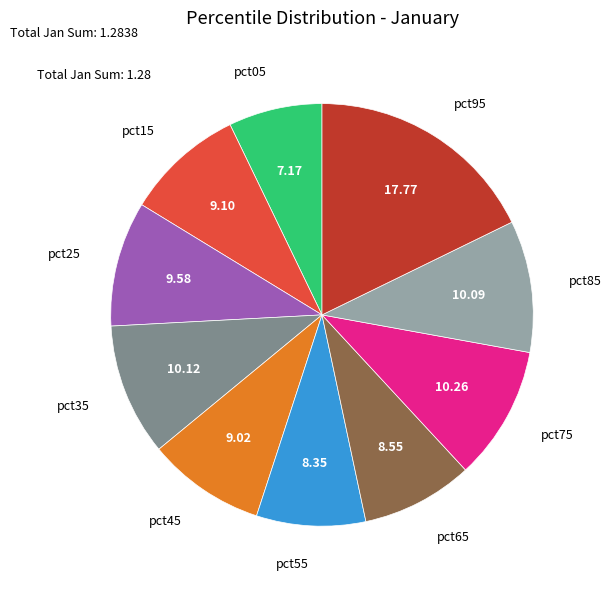

Is there any slice that represents more than half of the pie?

No